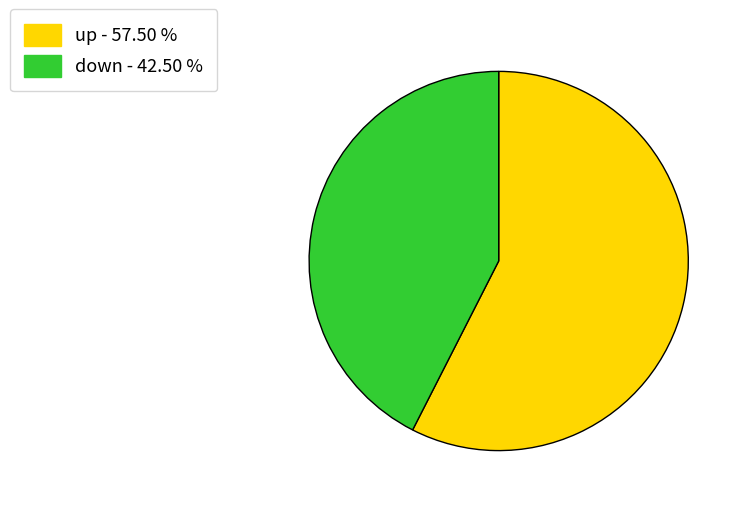

Between down and up, which is larger?

up